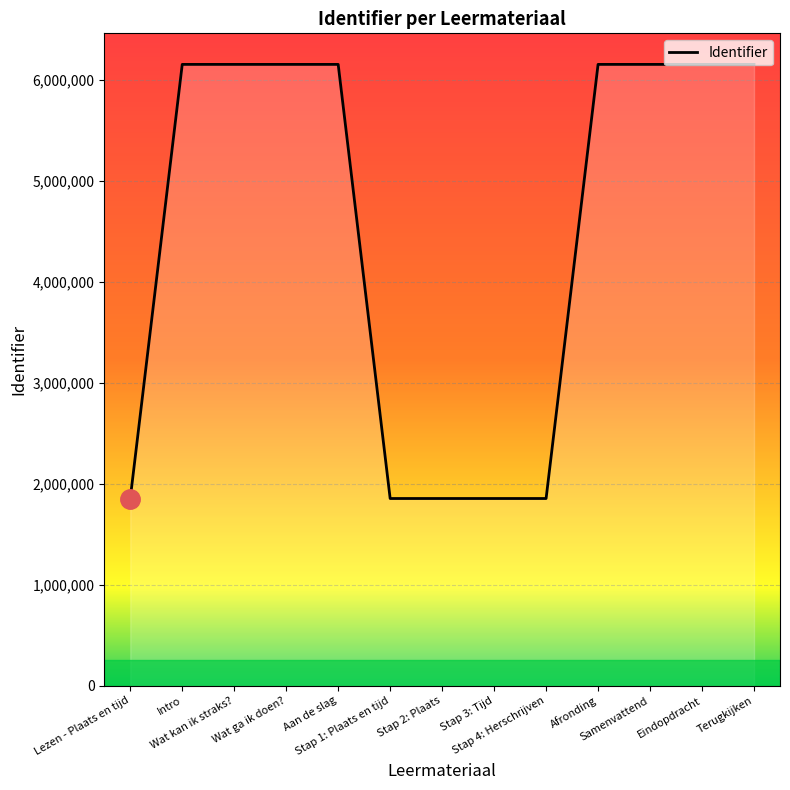

What is the greatest value displayed?

6150951